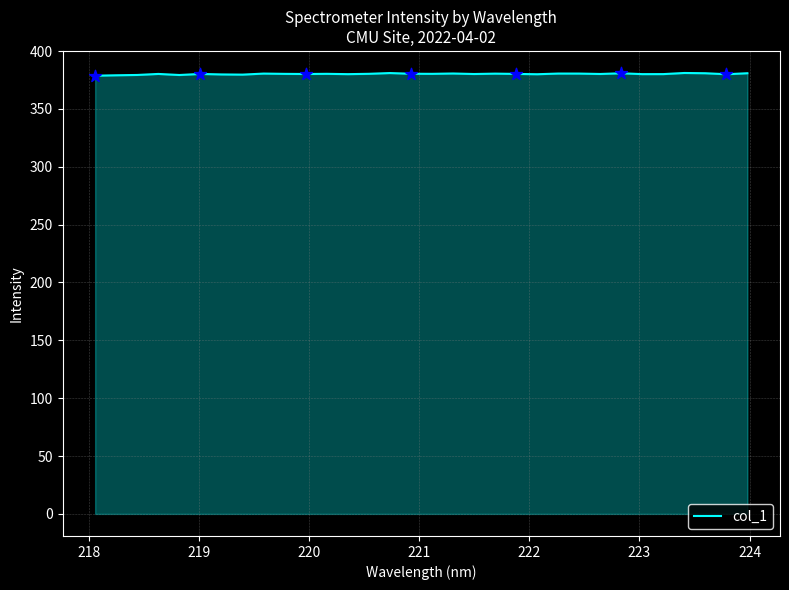

What is the maximum value shown in the chart?

381.0